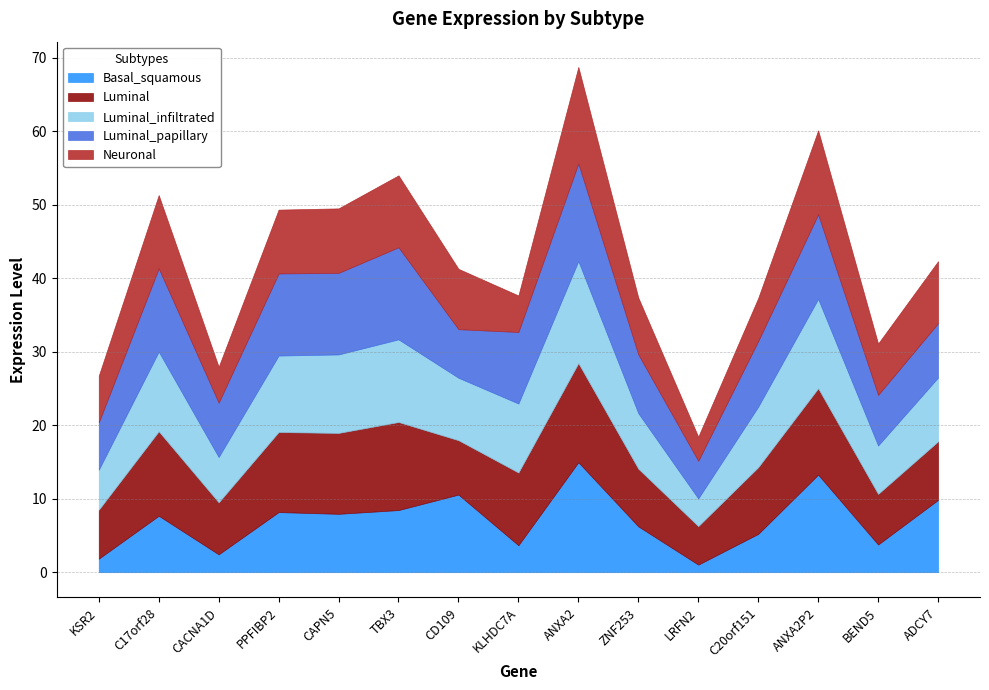

Between ANXA2 and ANXA2P2, which series saw the biggest shift?

Luminal_papillary